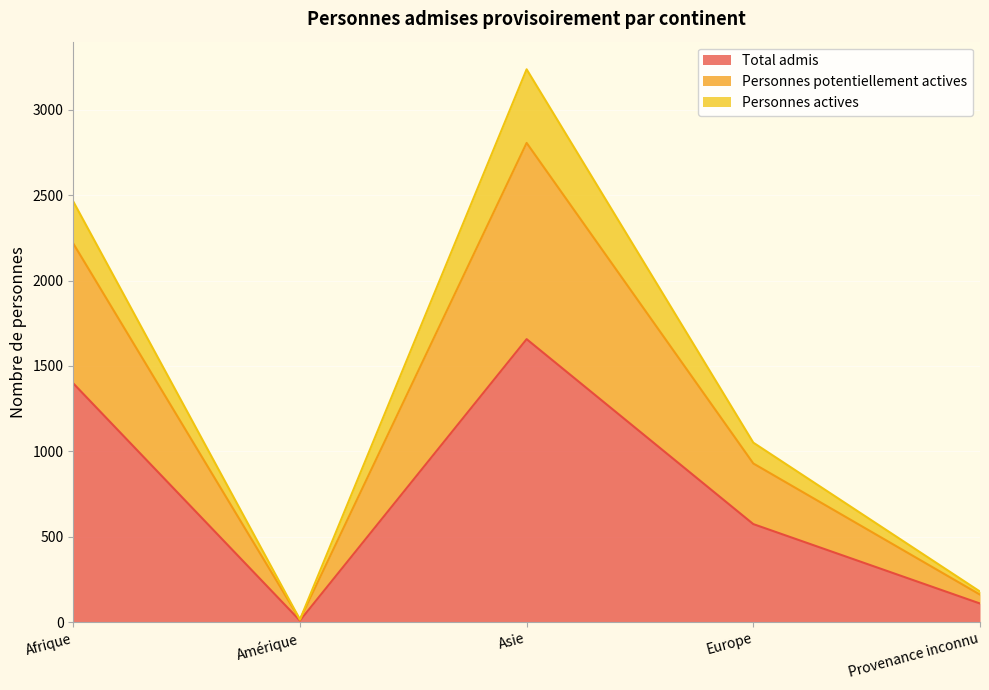

What is the highest value of the Total admis series?

1657